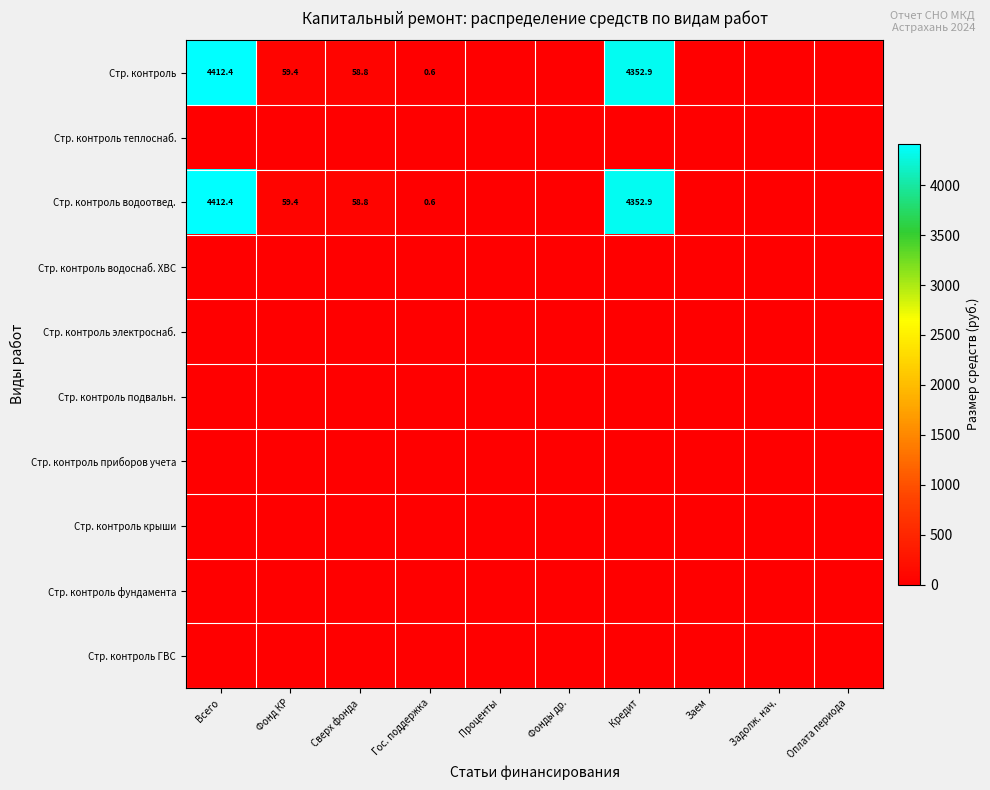

The Стр. контроль водоотвед. series shows 6883.1 at Всего. True or false?

False